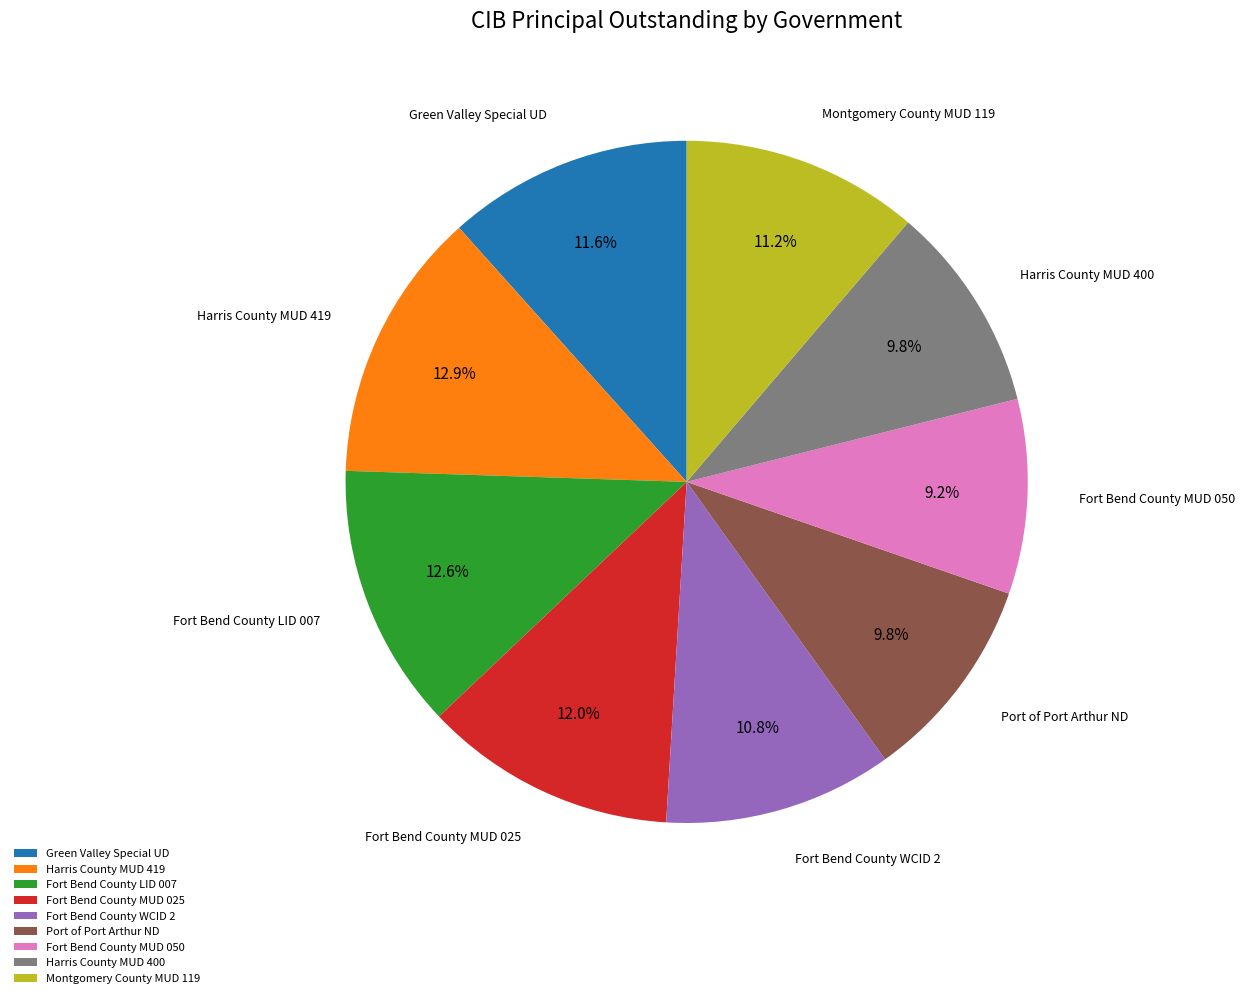

Does Harris County MUD 400 represent more than half of the total?

No